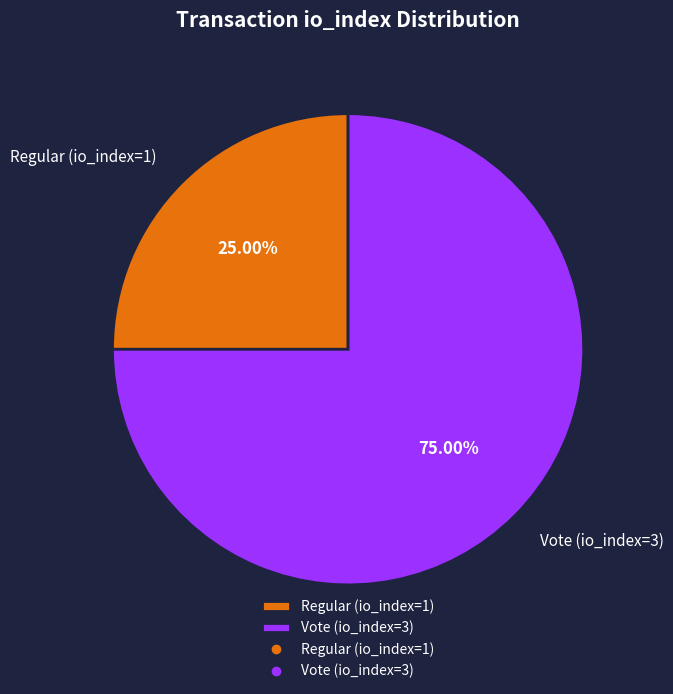

Approximately how many times larger is the value at Vote (io_index=3) compared to Regular (io_index=1)?

3.0